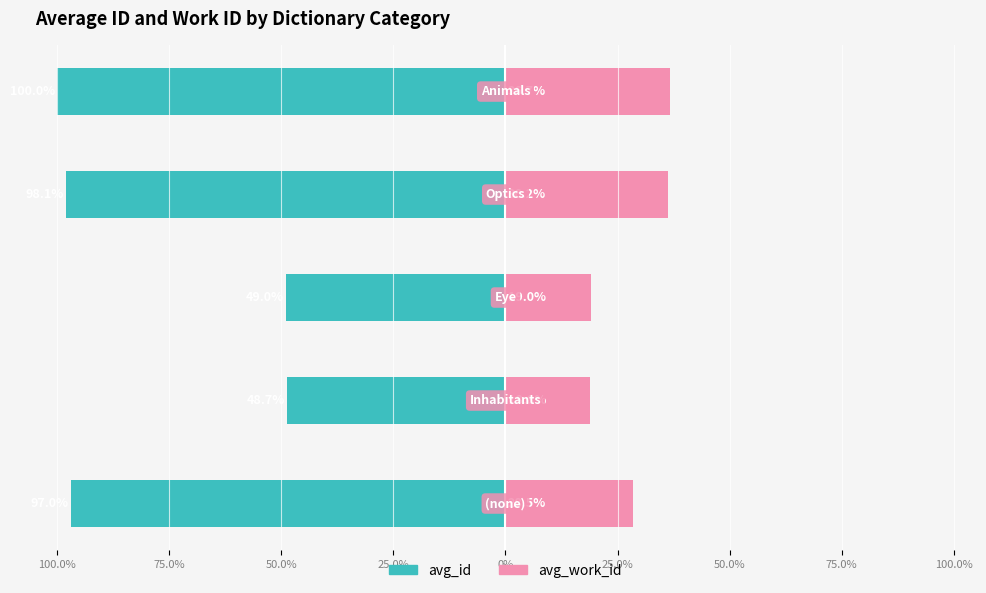

Which series has the widest spread of values?

avg_id